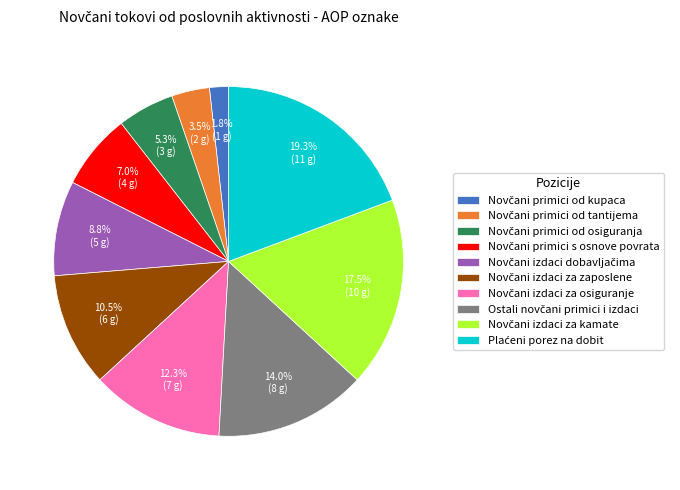

Is there a majority slice in this chart?

No